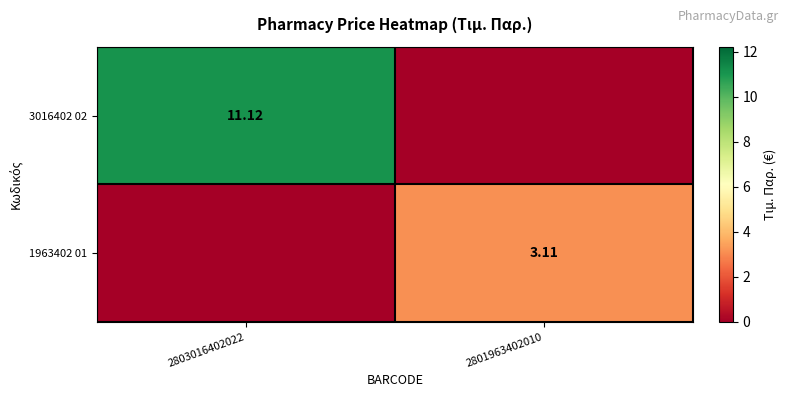

How many data points in 3016402 02 are above 11?

1